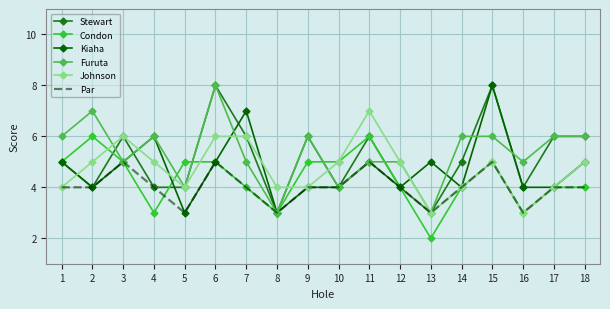

Which category has the lowest value across all series?

13